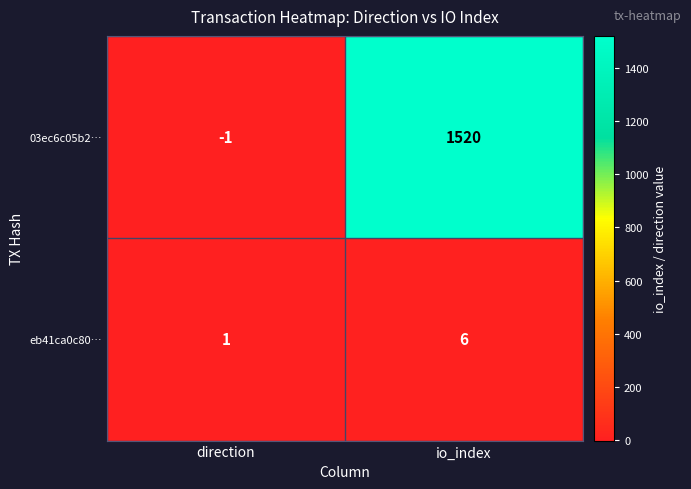

Which series has the largest range (max minus min)?

03ec6c05b2…